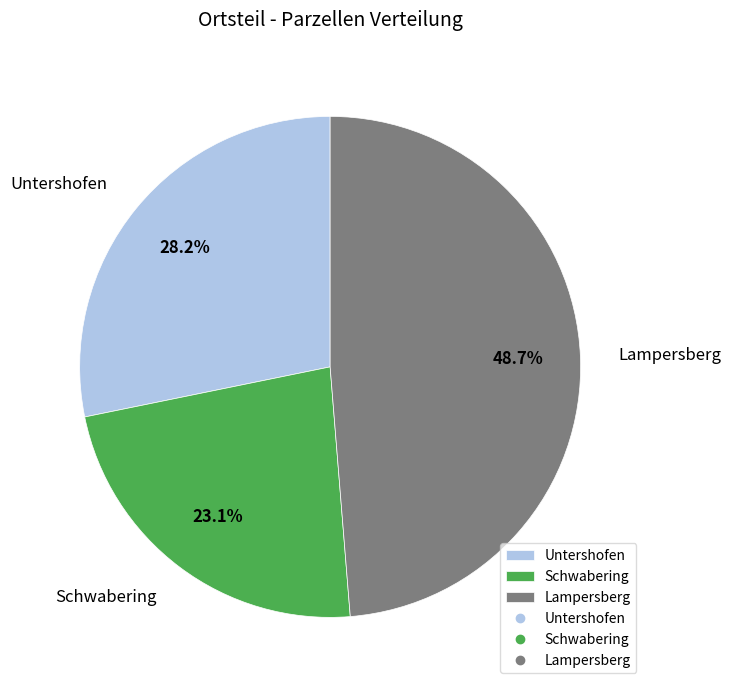

What is the ratio of the value at Schwabering to the value at Untershofen?

0.8